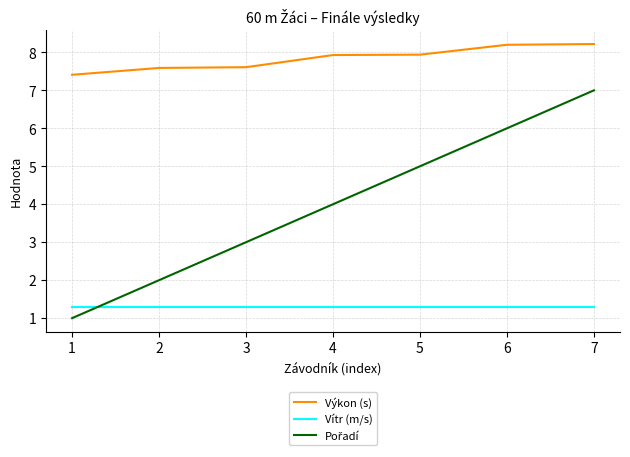

What is the spread (max minus min) of values at 5?

6.6